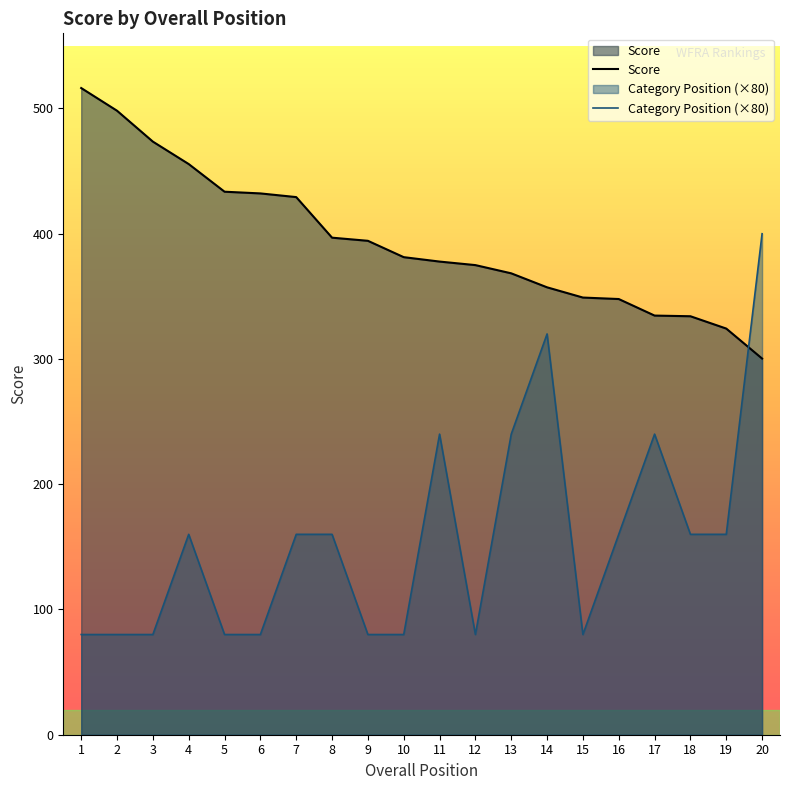

What is the average value of the Score series?

394.0